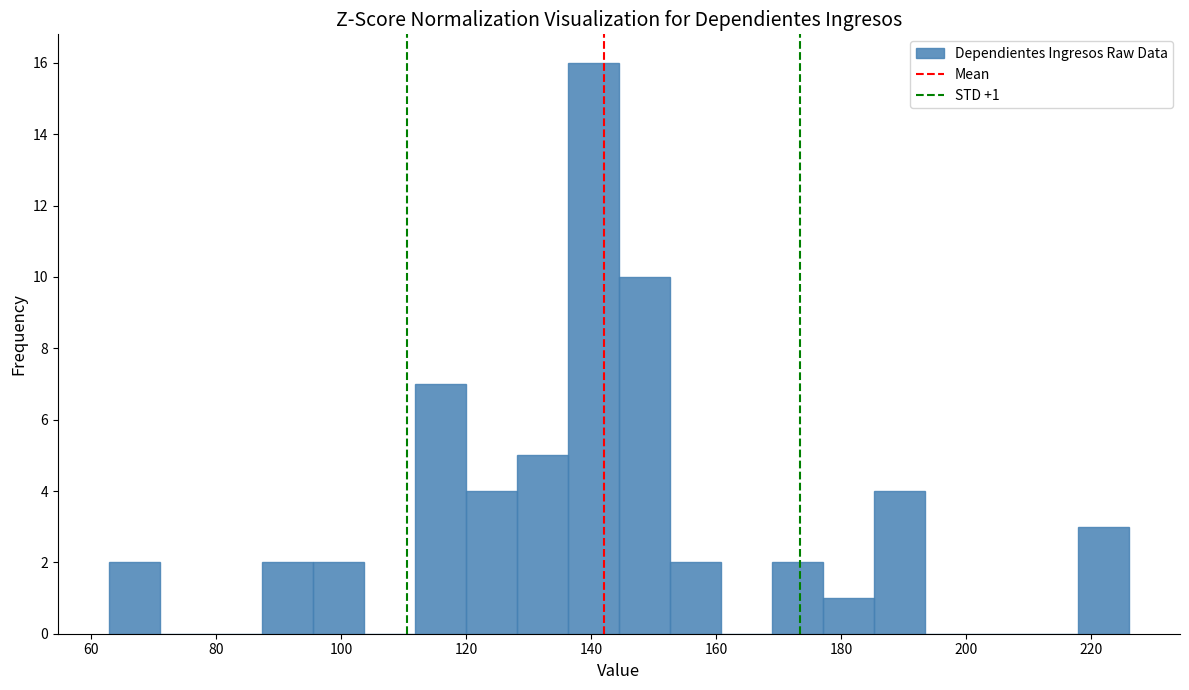

Which range on the x-axis has the tallest bar?

136 to 144